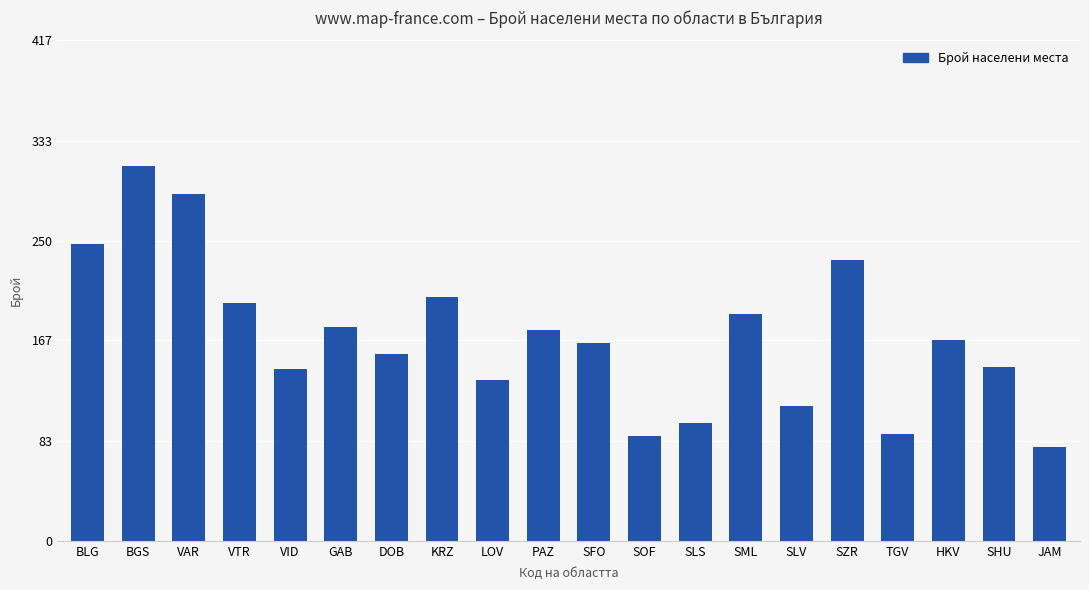

Reading right to left, what are all the values shown in this chart?

78	145	167	89	234	112	189	98	87	165	176	134	203	156	178	143	198	289	312	247